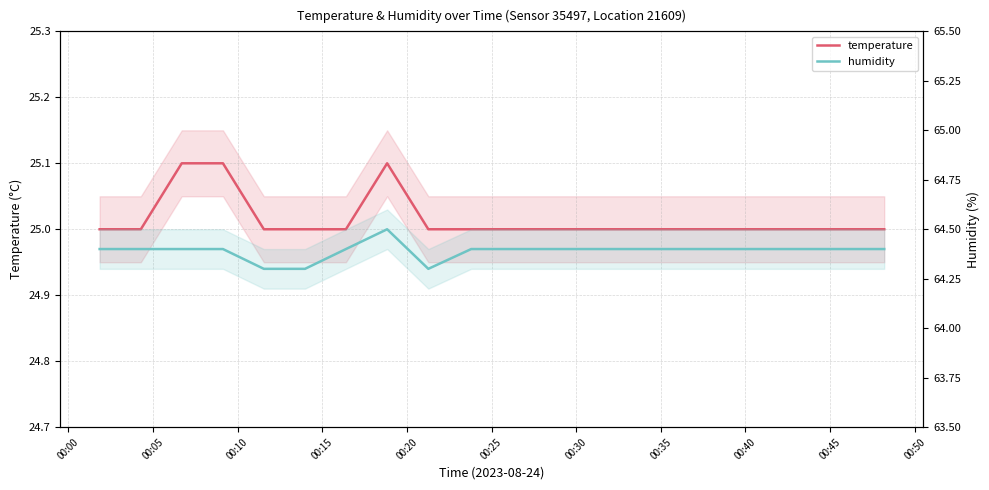

How many data points does each series have?

20